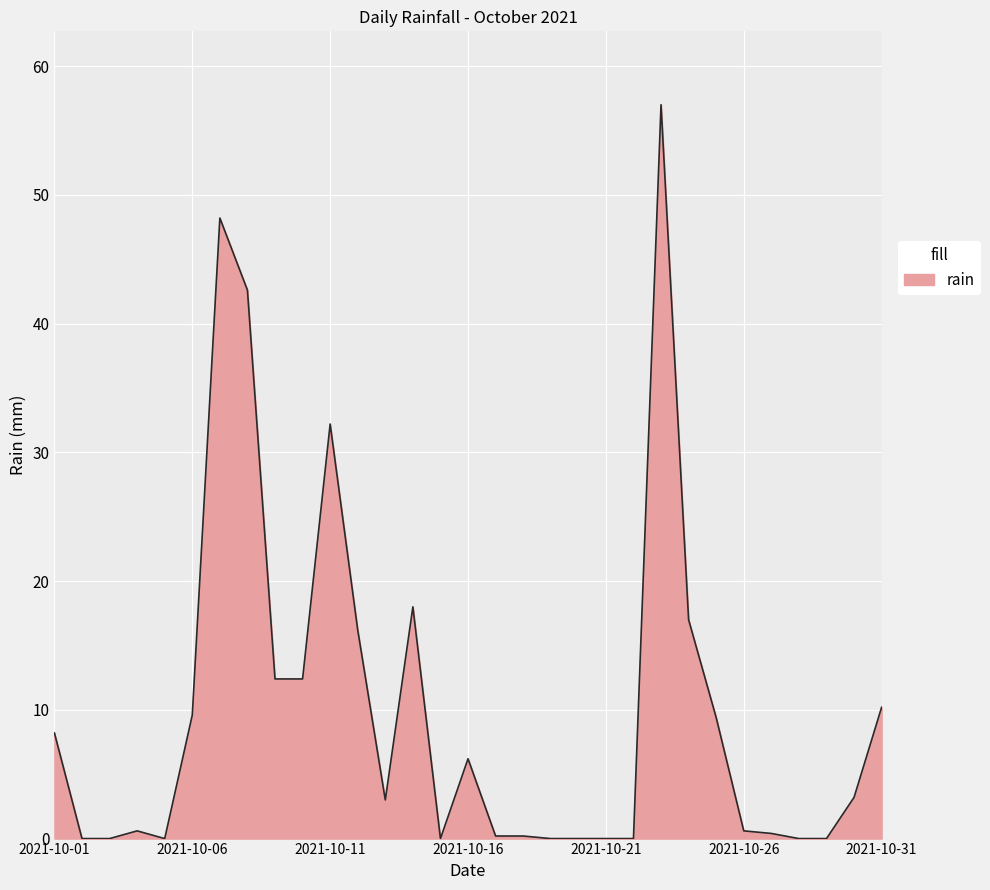

What is the maximum value shown in the chart?

57.0